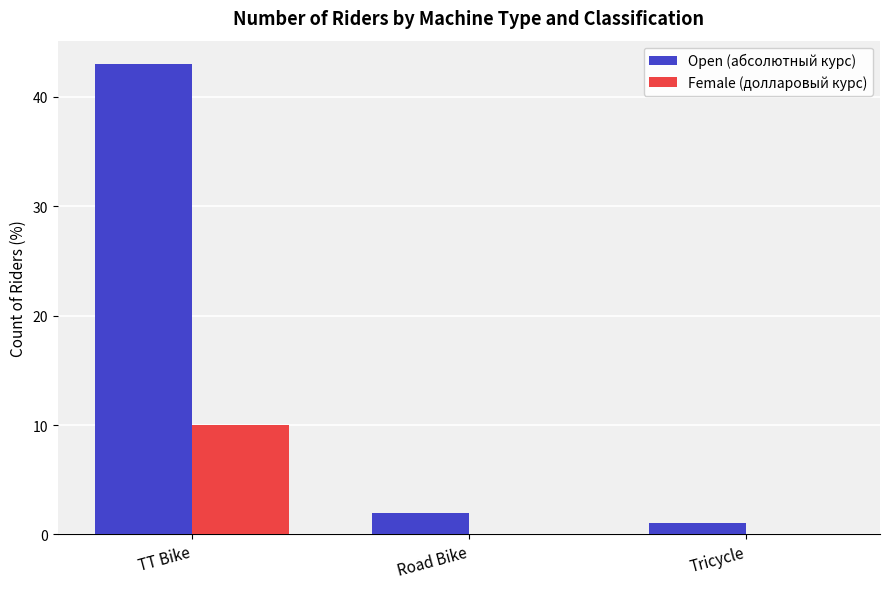

What is the greatest value displayed?

43